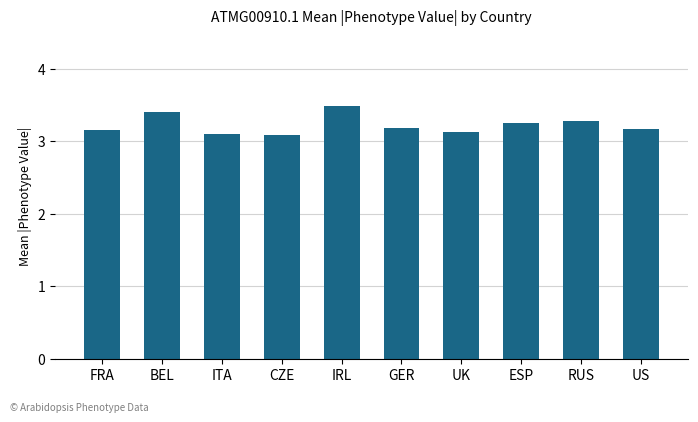

What is the sum of the values at BEL and RUS?

6.7